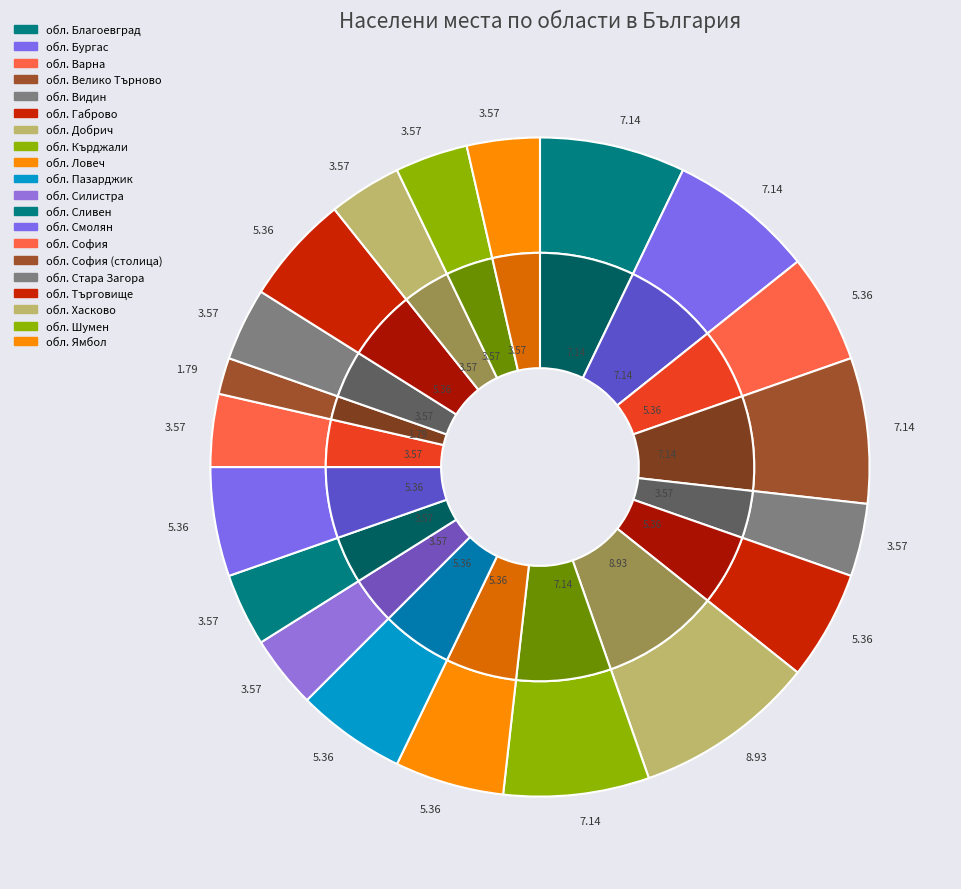

To the nearest percent, what portion does обл. Търговище represent?

5%